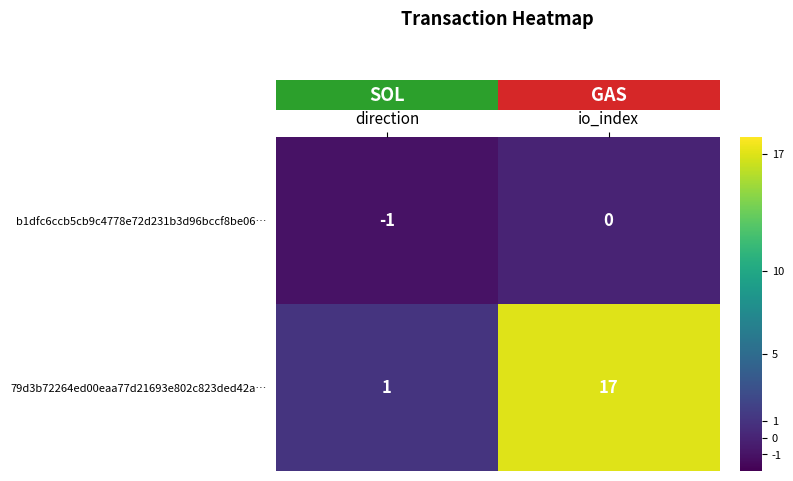

What is the sum of the 79d3b72264ed00eaa77d21693e802c823ded42a… values at direction and io_index?

18